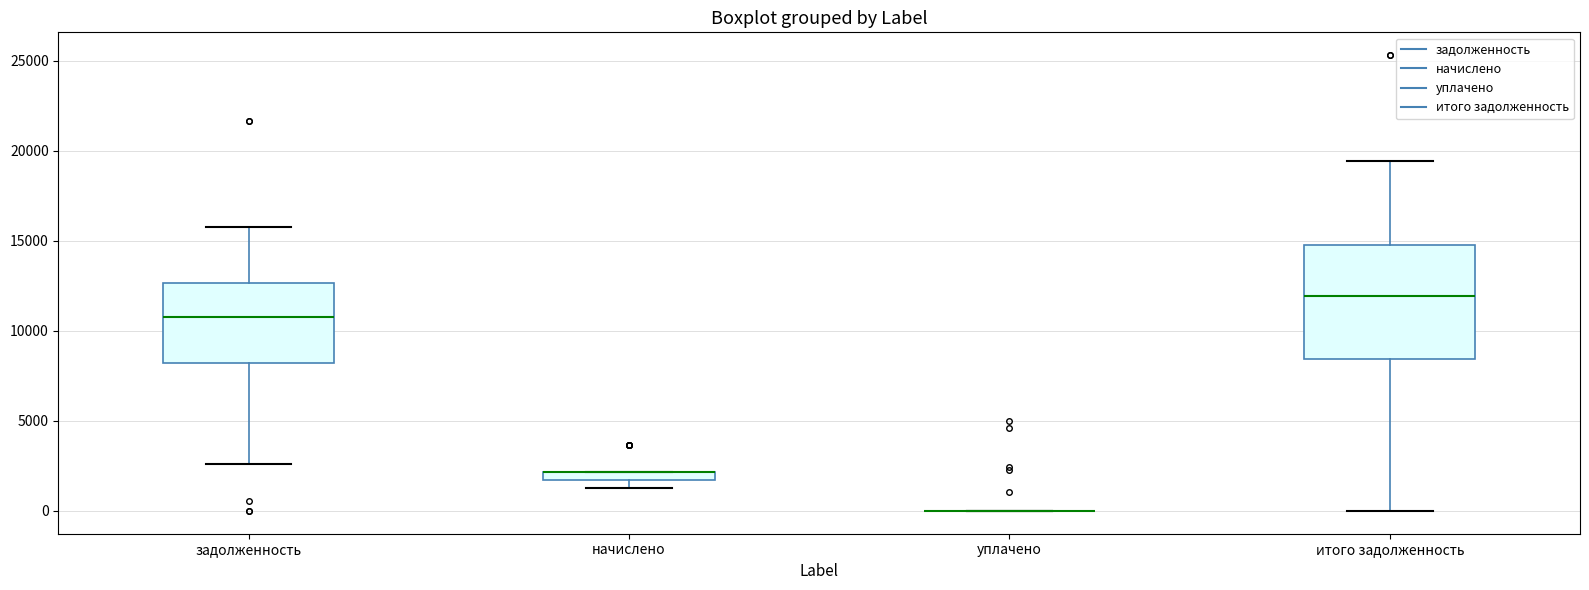

Comparing the boxes themselves (not the whiskers), which one is the tallest?

итого задолженность